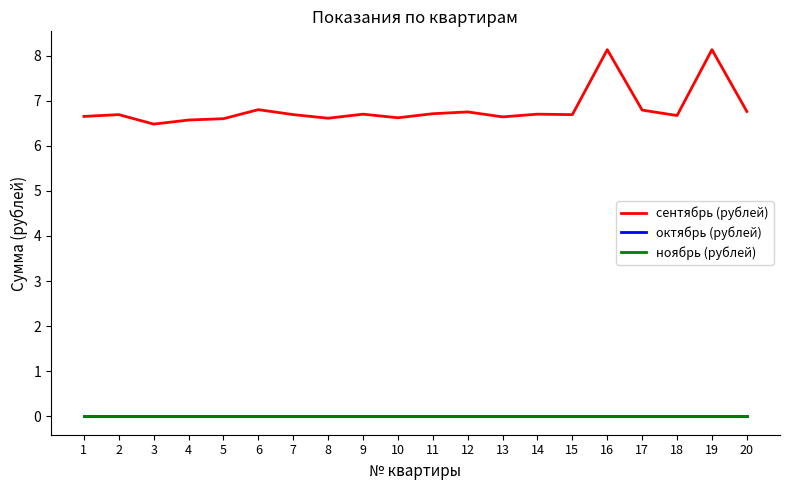

True or false: октябрь (рублей) and сентябрь (рублей) intersect in this chart.

False